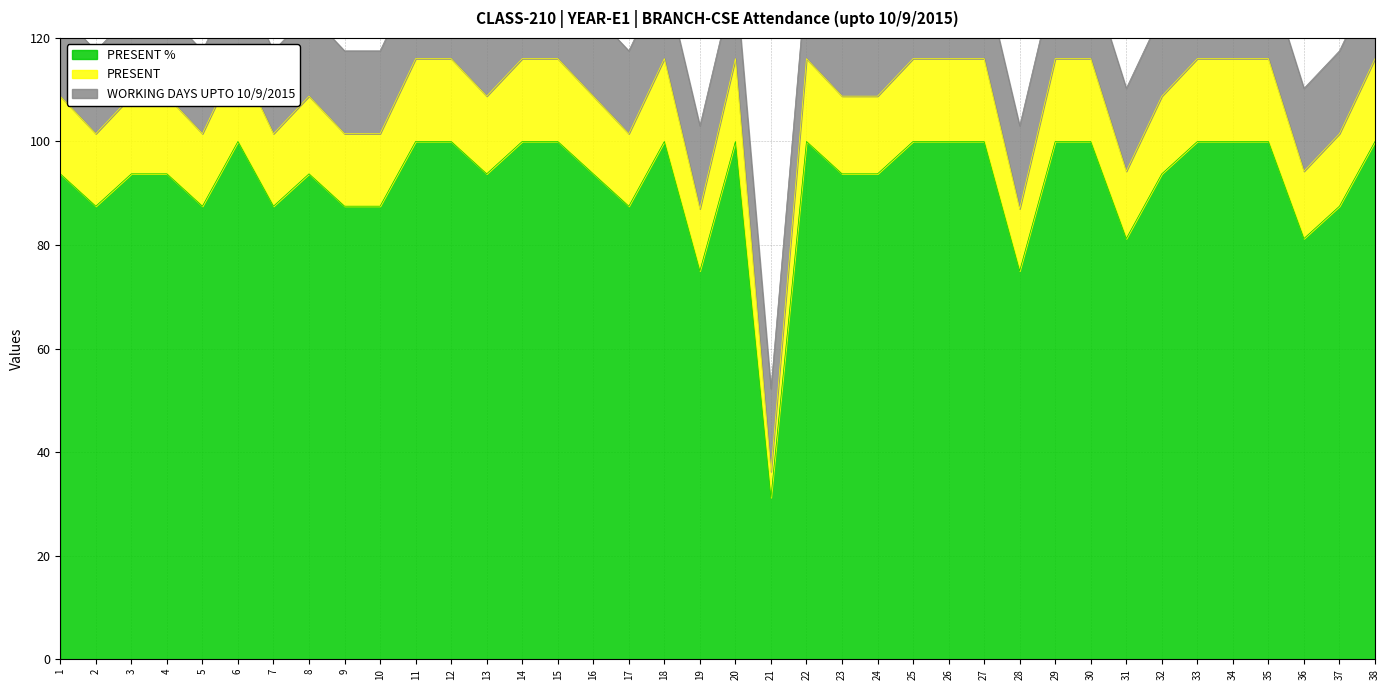

What is the approximate value of PRESENT at 19?

87.0